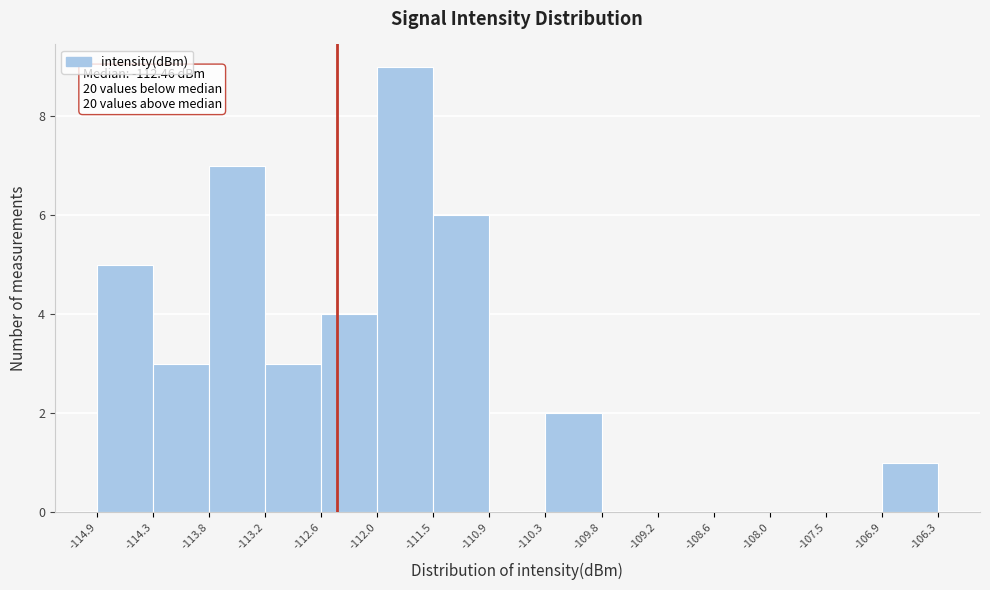

Which range on the x-axis has the tallest bar?

-112.0 to -111.5